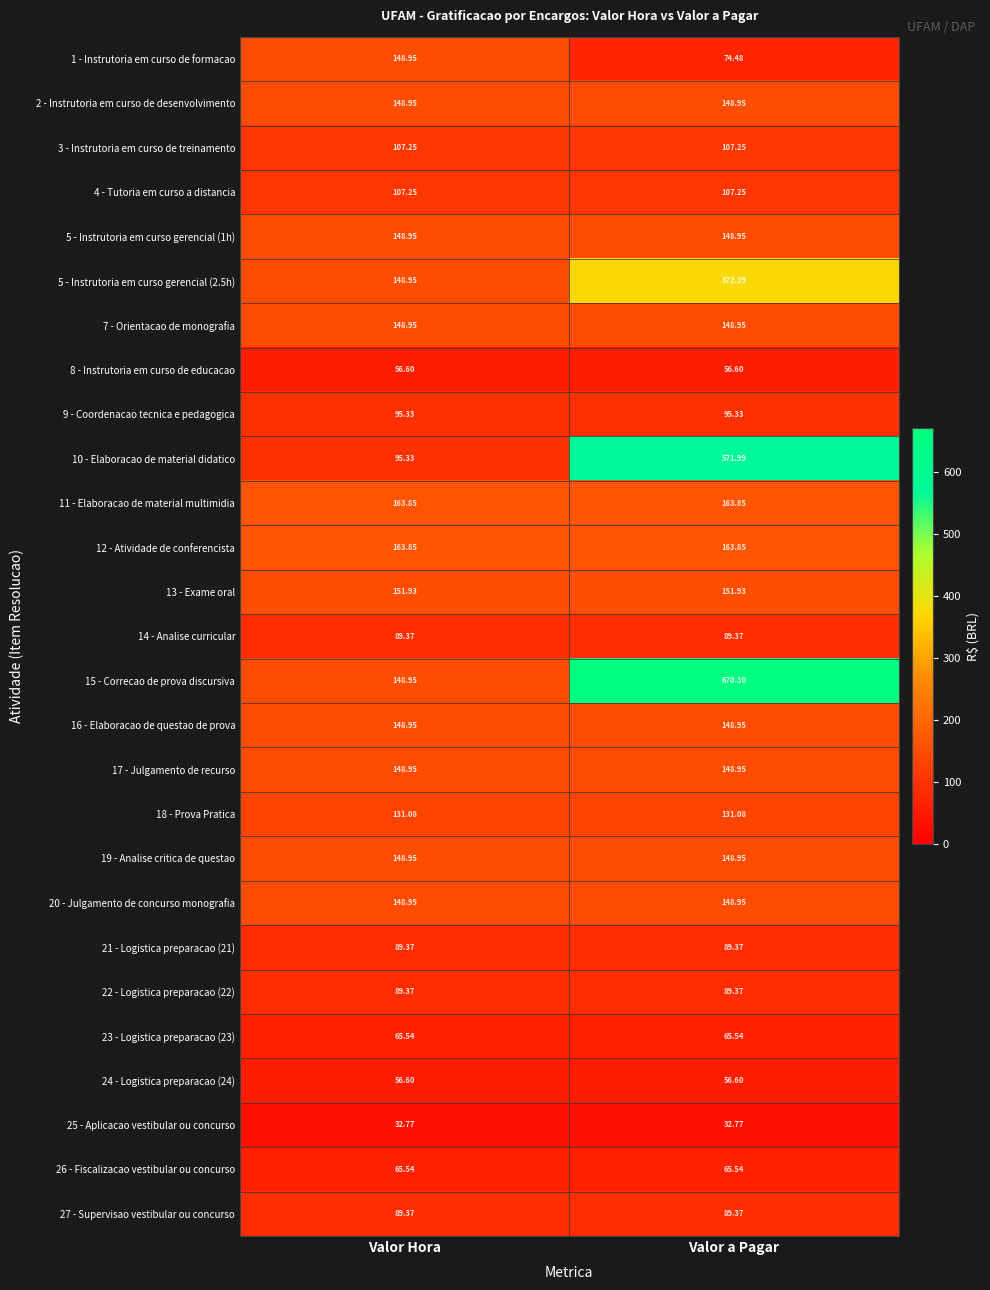

Which label corresponds to the largest value in the chart?

Valor a Pagar